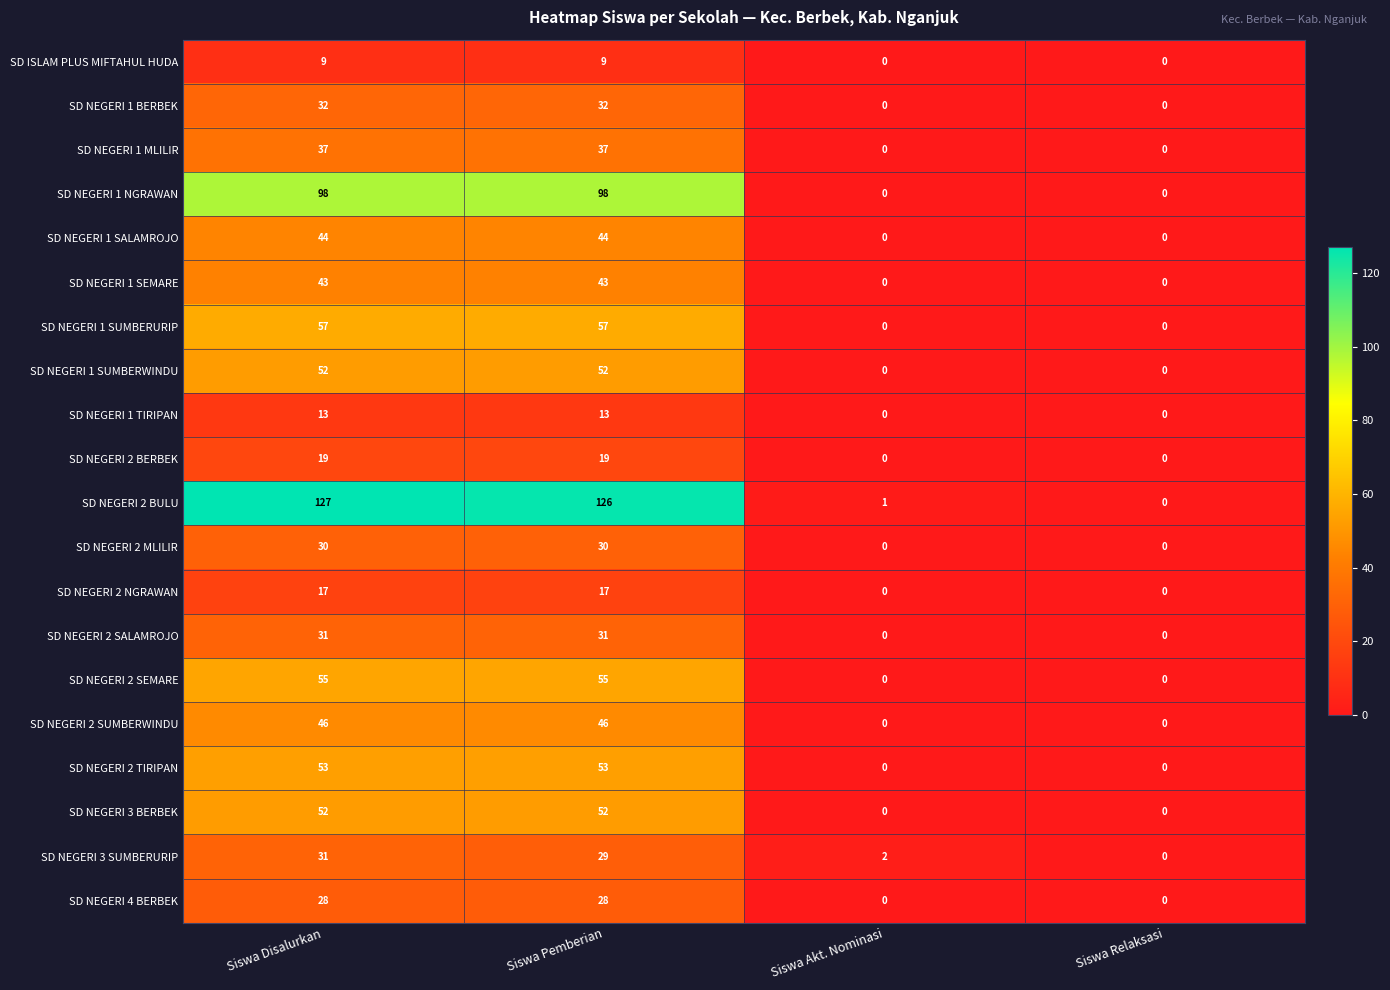

What is the difference between the maximum and minimum values in the SD NEGERI 2 BERBEK series?

19